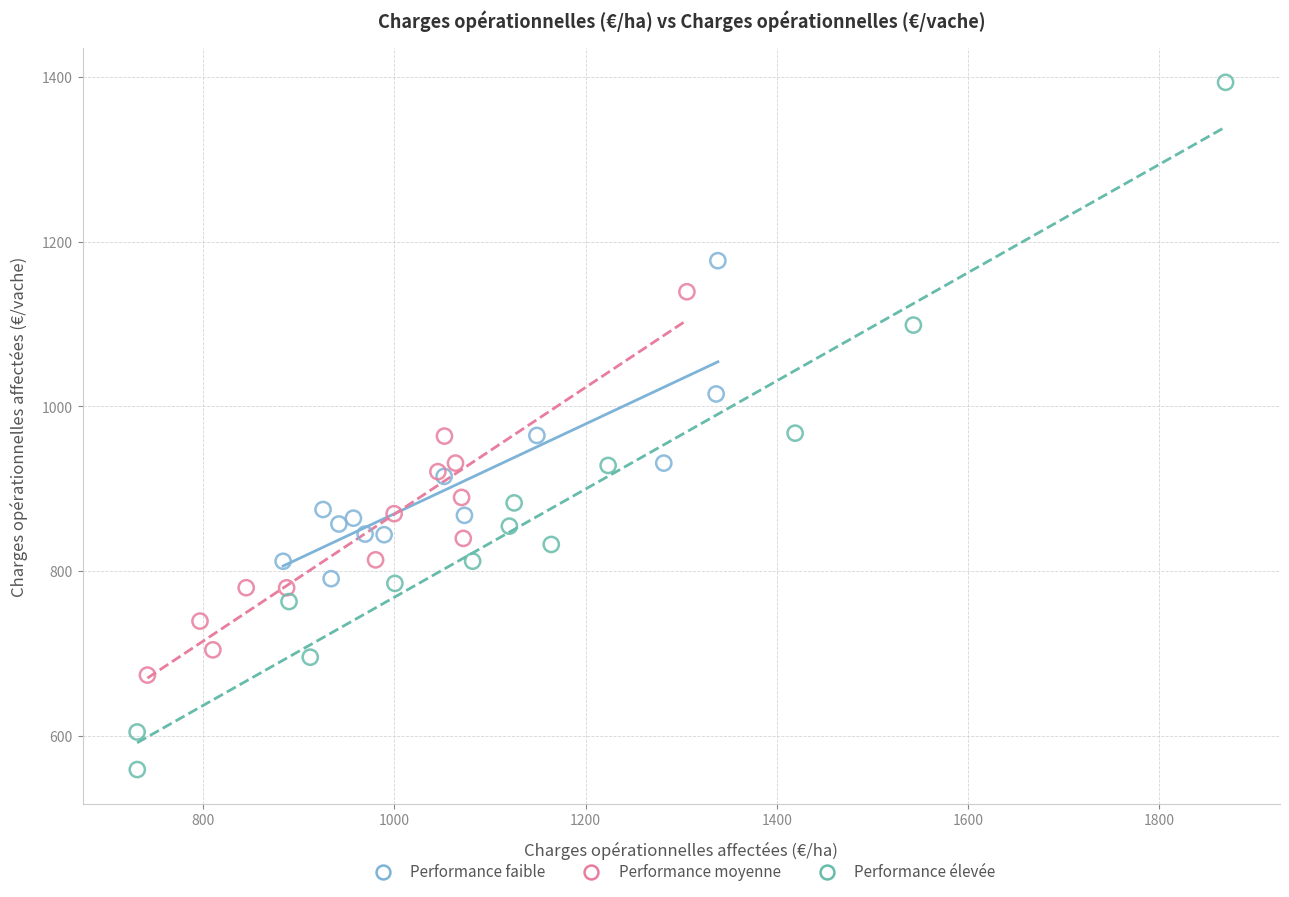

Which series reaches the maximum Y coordinate?

Performance élevée